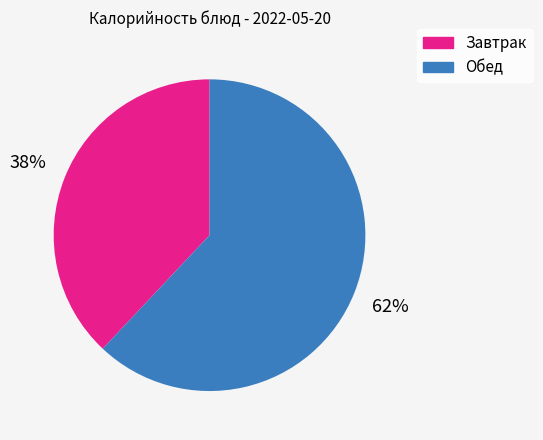

To the nearest percent, what is the difference between the largest and smallest slice percentages?

24%